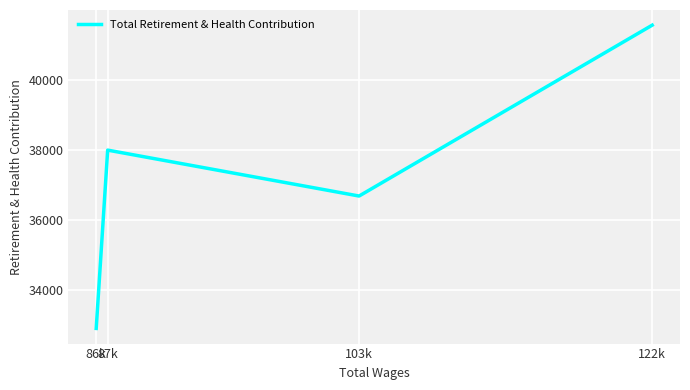

What is the sum of the values at 87k and 86k?

70891